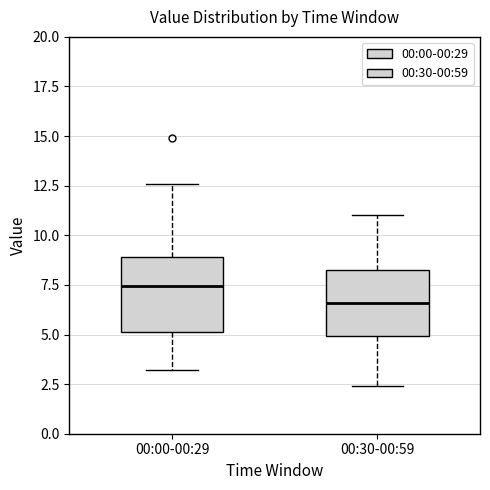

Which box's median line is the highest?

00:00-00:29